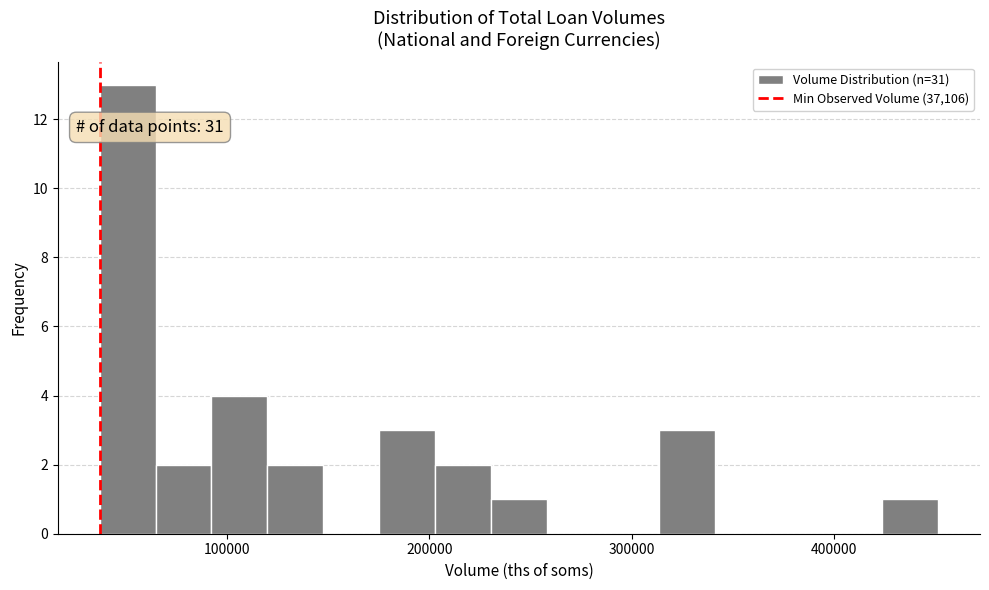

Around what value on the x-axis is the tallest bar? Give the approximate position of its centre, as read against the axis.

50000